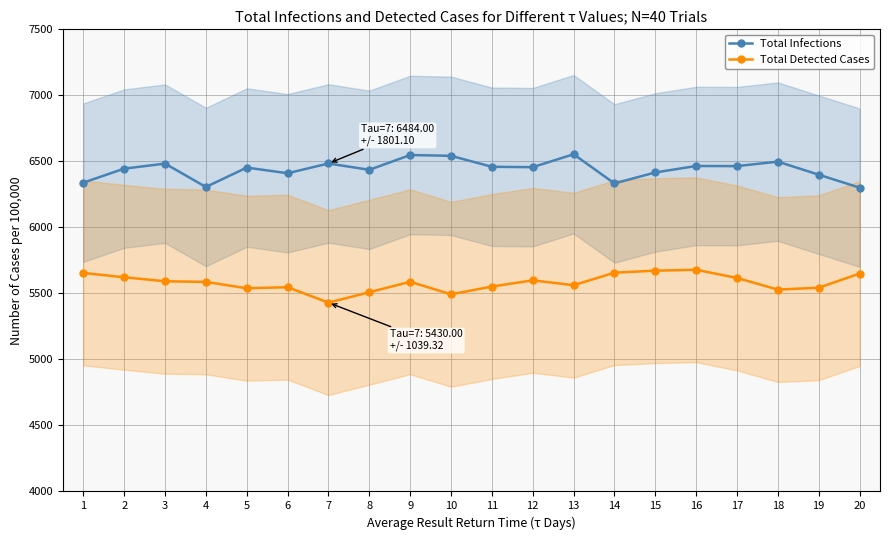

Reading left to right, list all the values displayed in this chart.

Total Infections: 6339	6445	6483	6306	6453	6410	6484	6436	6548	6542	6459	6456	6554	6333	6416	6465	6464	6498	6399	6301
Total Detected Cases: 5655	5622	5592	5587	5539	5547	5430	5509	5588	5493	5552	5599	5562	5657	5672	5679	5617	5529	5543	5650